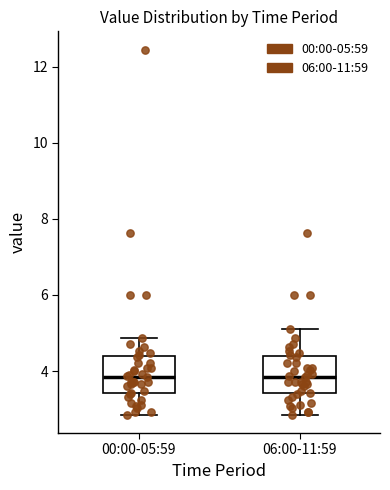

Reading left to right, read every box against the y-axis: the position of its median line, the range the box covers, and the ends of its whiskers. The values are not printed on the chart, so give them approximately, as read against the axis.

00:00-05:59: median 3.8, box 3.4 to 4.4, whiskers 2.8 to 4.8
06:00-11:59: median 3.8, box 3.4 to 4.4, whiskers 2.8 to 5.2